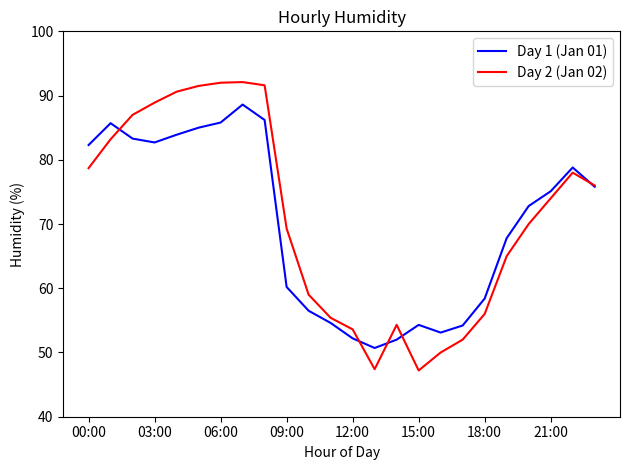

What is the maximum value shown in the chart?

92.1